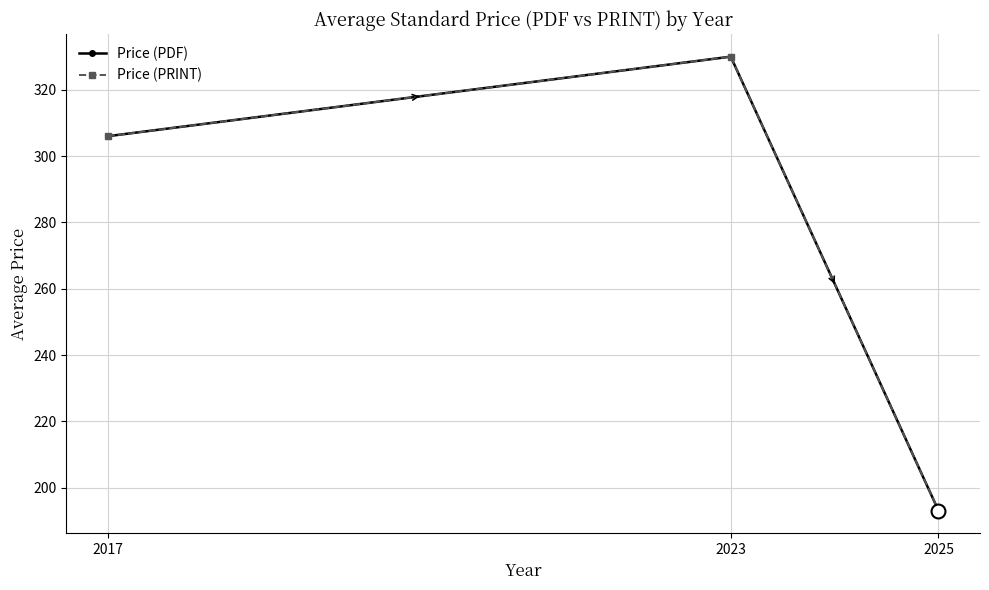

Is this an area chart (filled region under the line)?

No